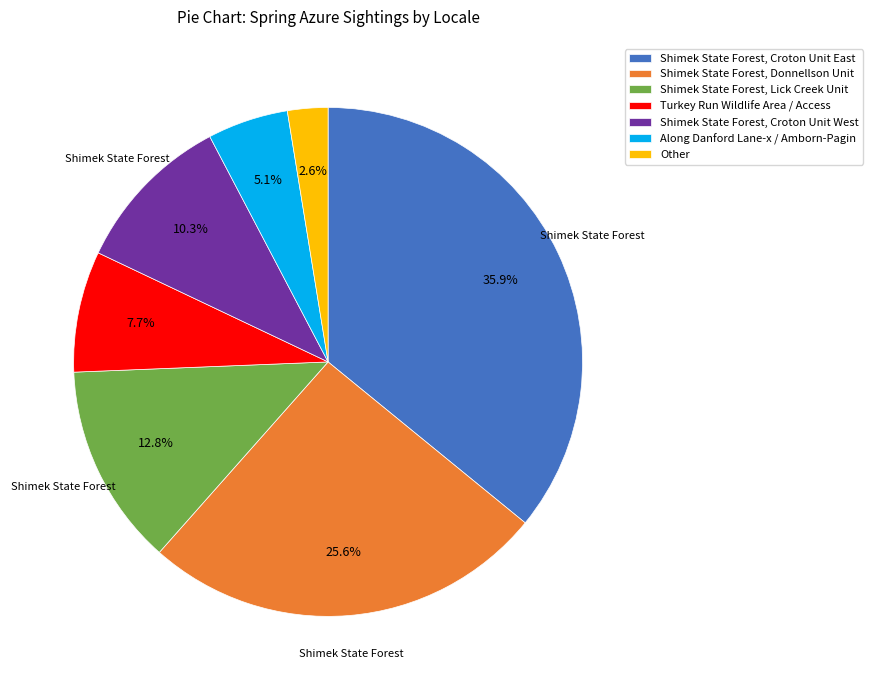

What portion of the pie excludes Shimek State Forest, Donnellson Unit?

74.4%